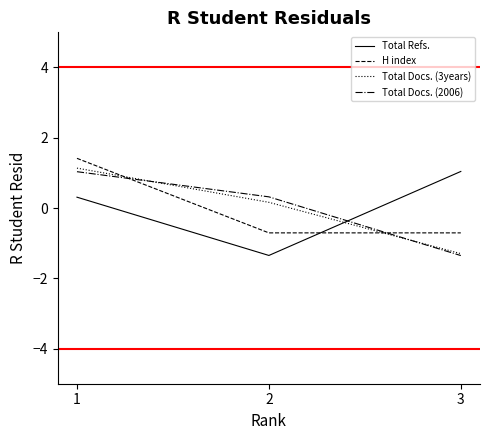

What are all the series names shown in the legend?

Total Refs., H index, Total Docs. (3years), Total Docs. (2006)